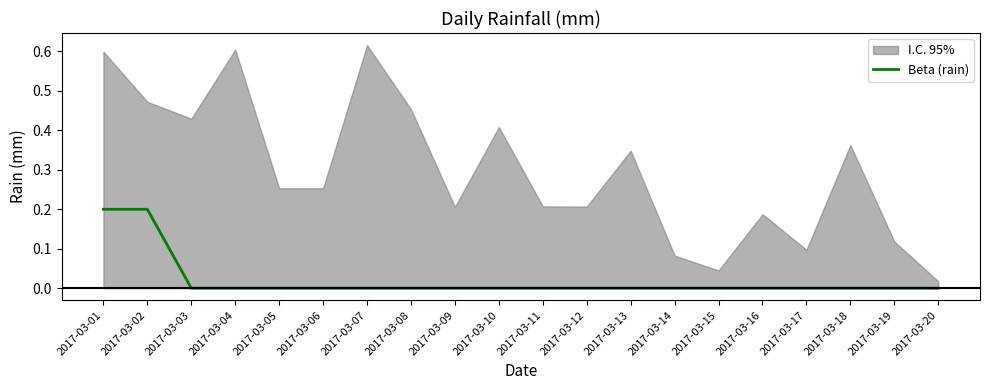

Where is the data nearest to the value 0?

2017-03-03